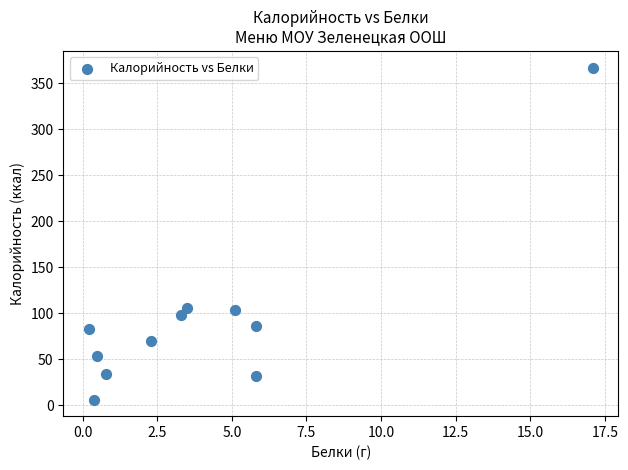

What is the range of X values (max minus min)?

16.9